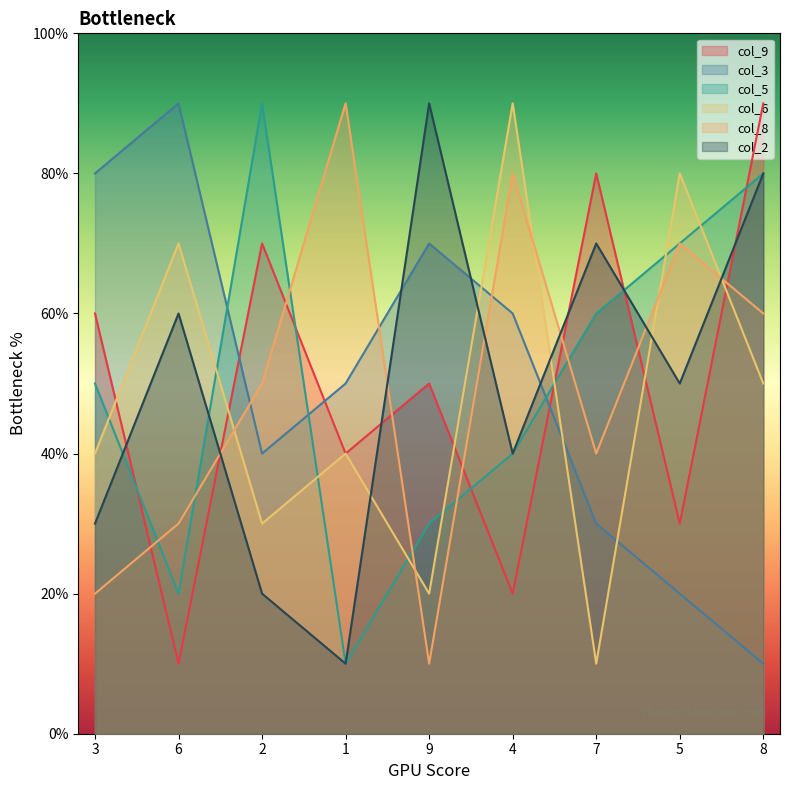

Does the chart display data point markers on the line(s)?

No